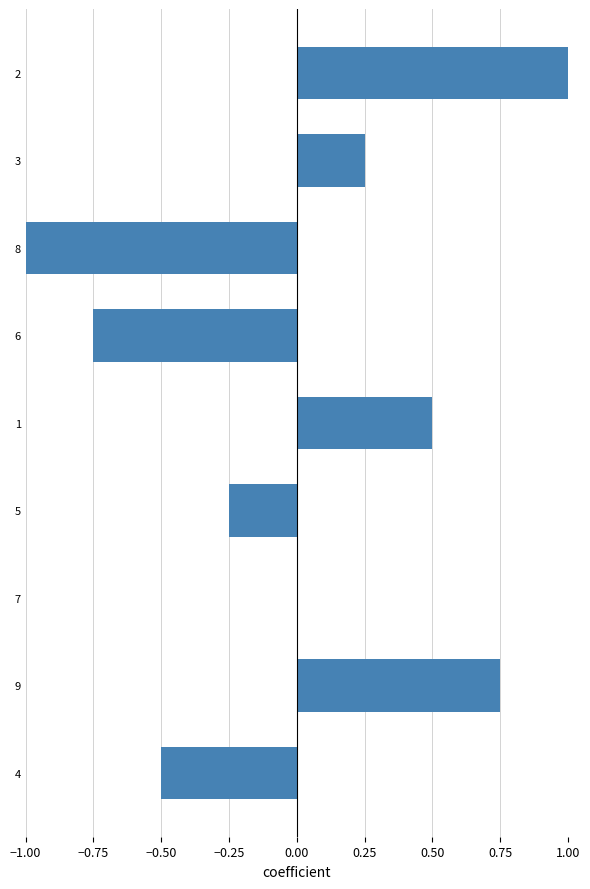

How many distinct data groups are displayed?

1